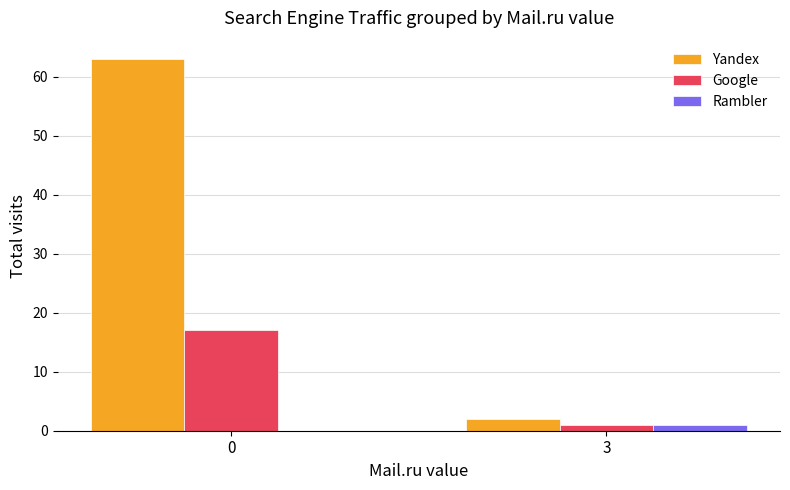

What are all the series names shown in the legend?

Yandex, Google, Rambler